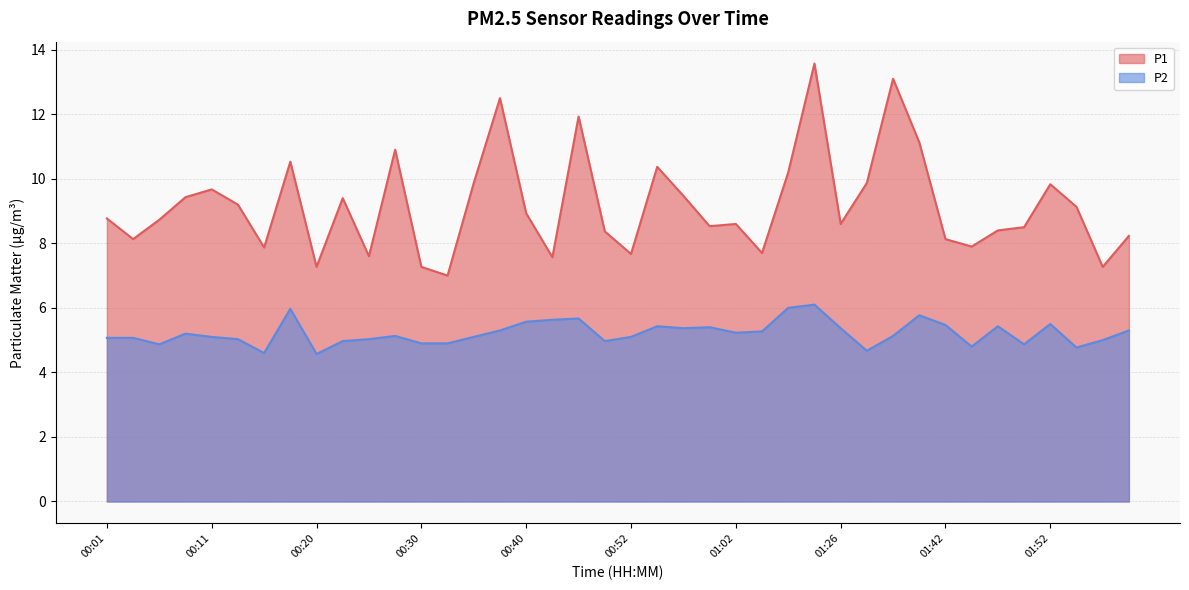

List the series in order of their peak value, lowest first.

P2, P1